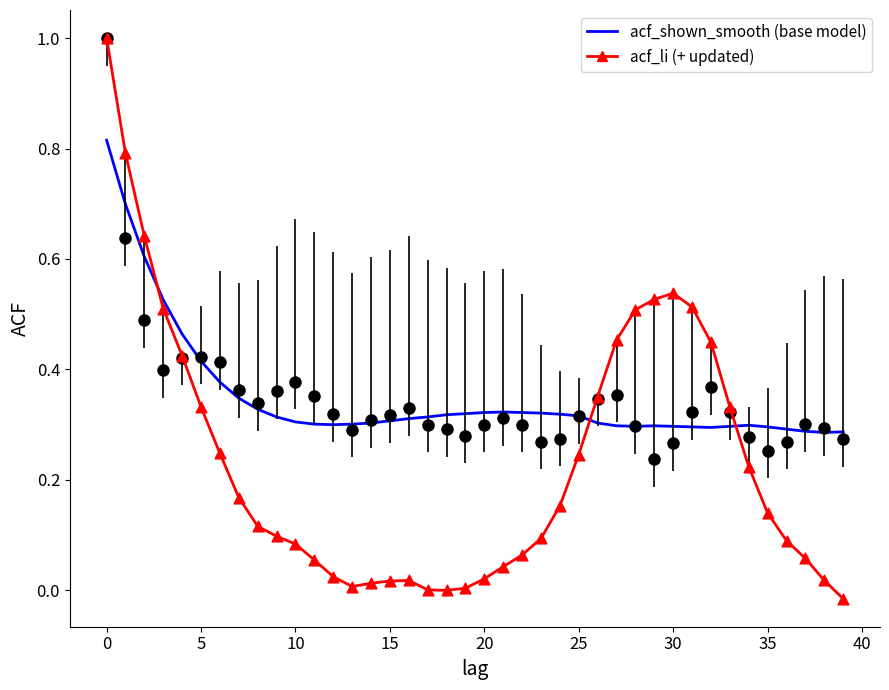

What is the maximum value shown in the chart?

1.0